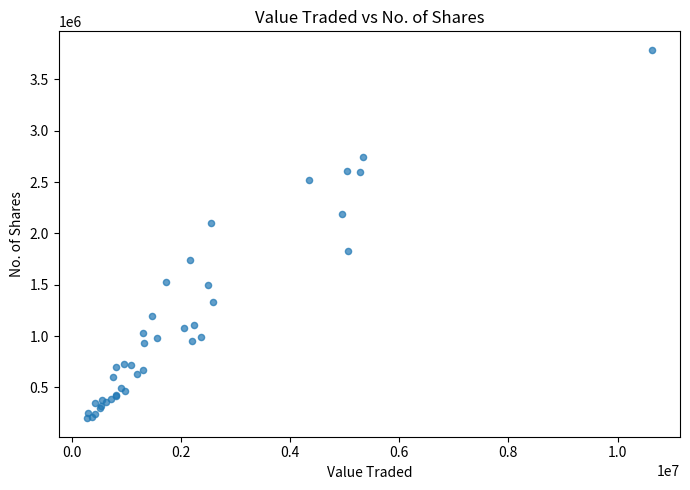

What Y value in the scatter plot is closest to 1993664?

2098496